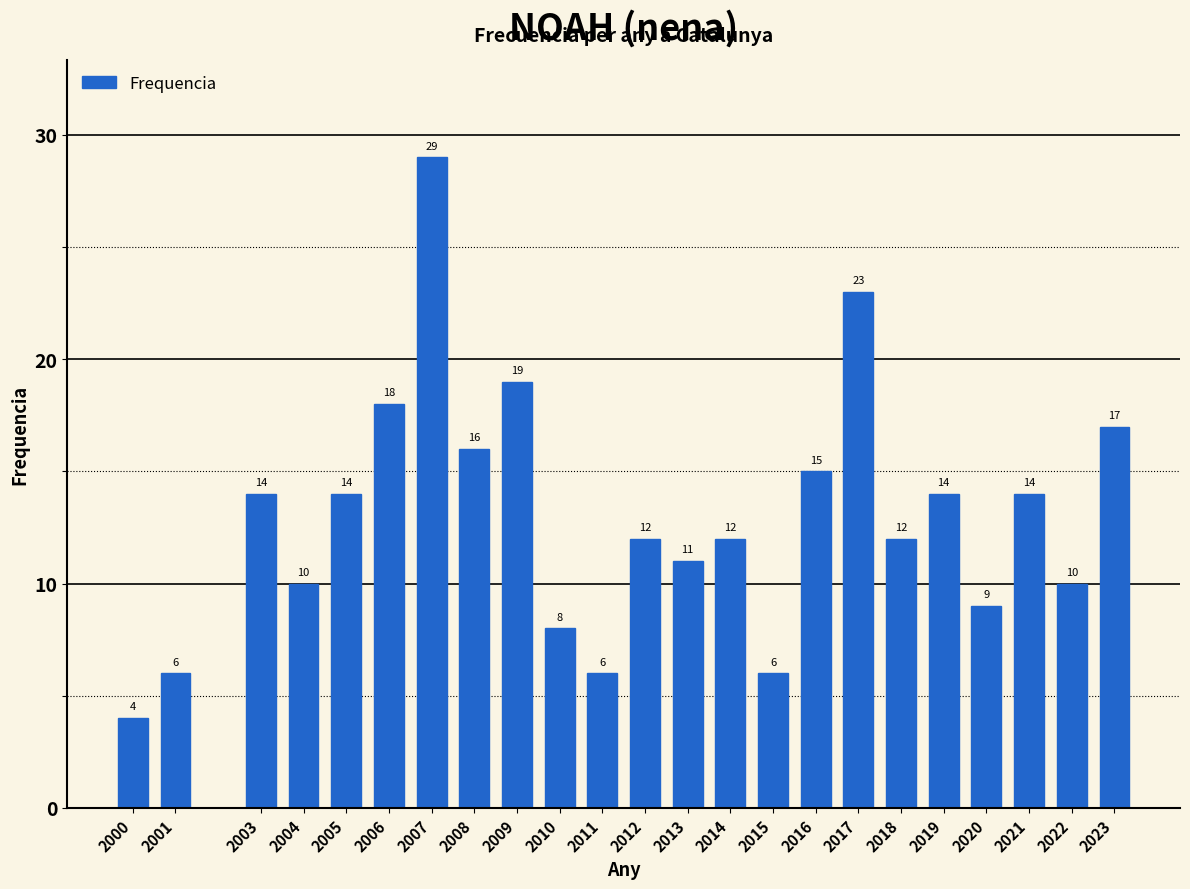

Reading left to right, what are all the values shown in this chart?

2000=4	2001=6	2003=14	2004=10	2005=14	2006=18	2007=29	2008=16	2009=19	2010=8	2011=6	2012=12	2013=11	2014=12	2015=6	2016=15	2017=23	2018=12	2019=14	2020=9	2021=14	2022=10	2023=17